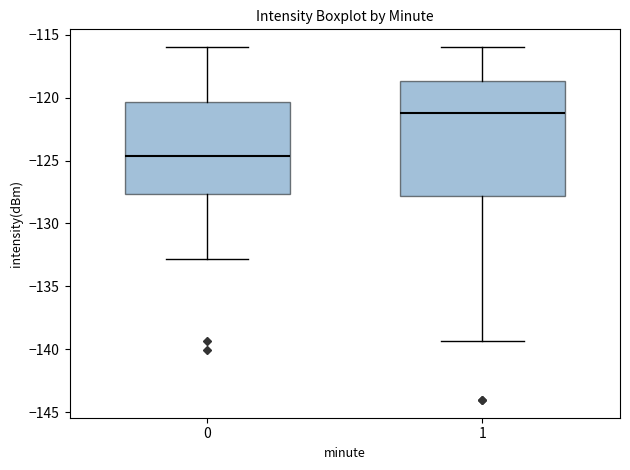

Comparing the boxes themselves (not the whiskers), which one is the tallest?

1